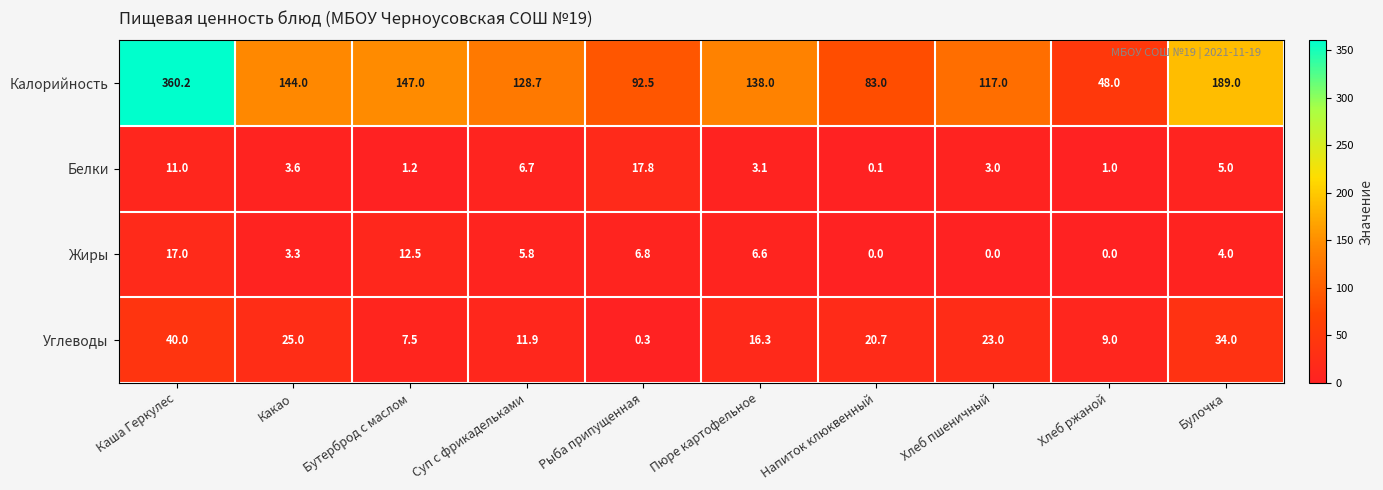

What is the greatest value displayed?

360.2